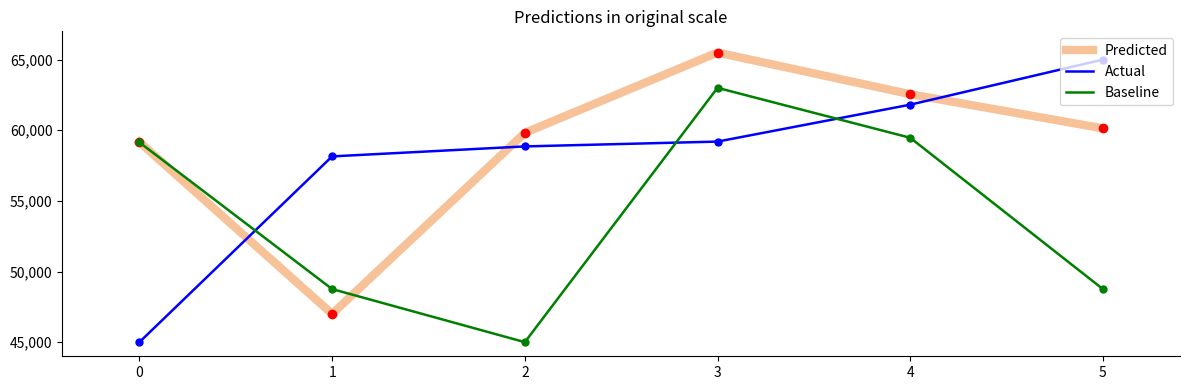

At which label is Actual closest to 55000?

1